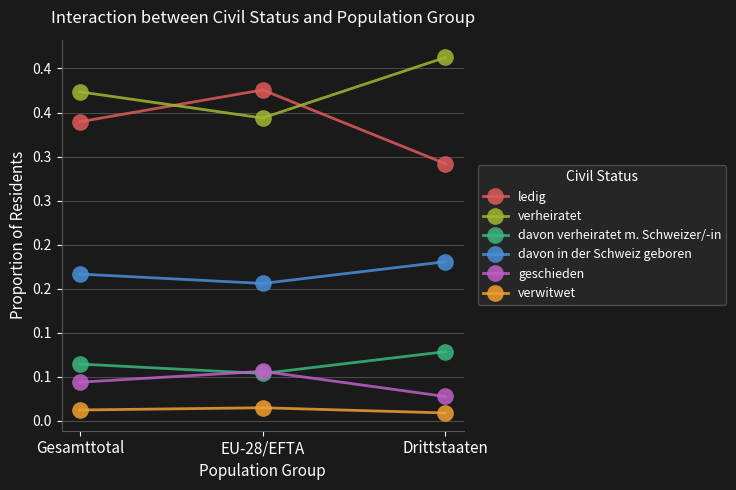

Is this an area chart (filled region under the line)?

No